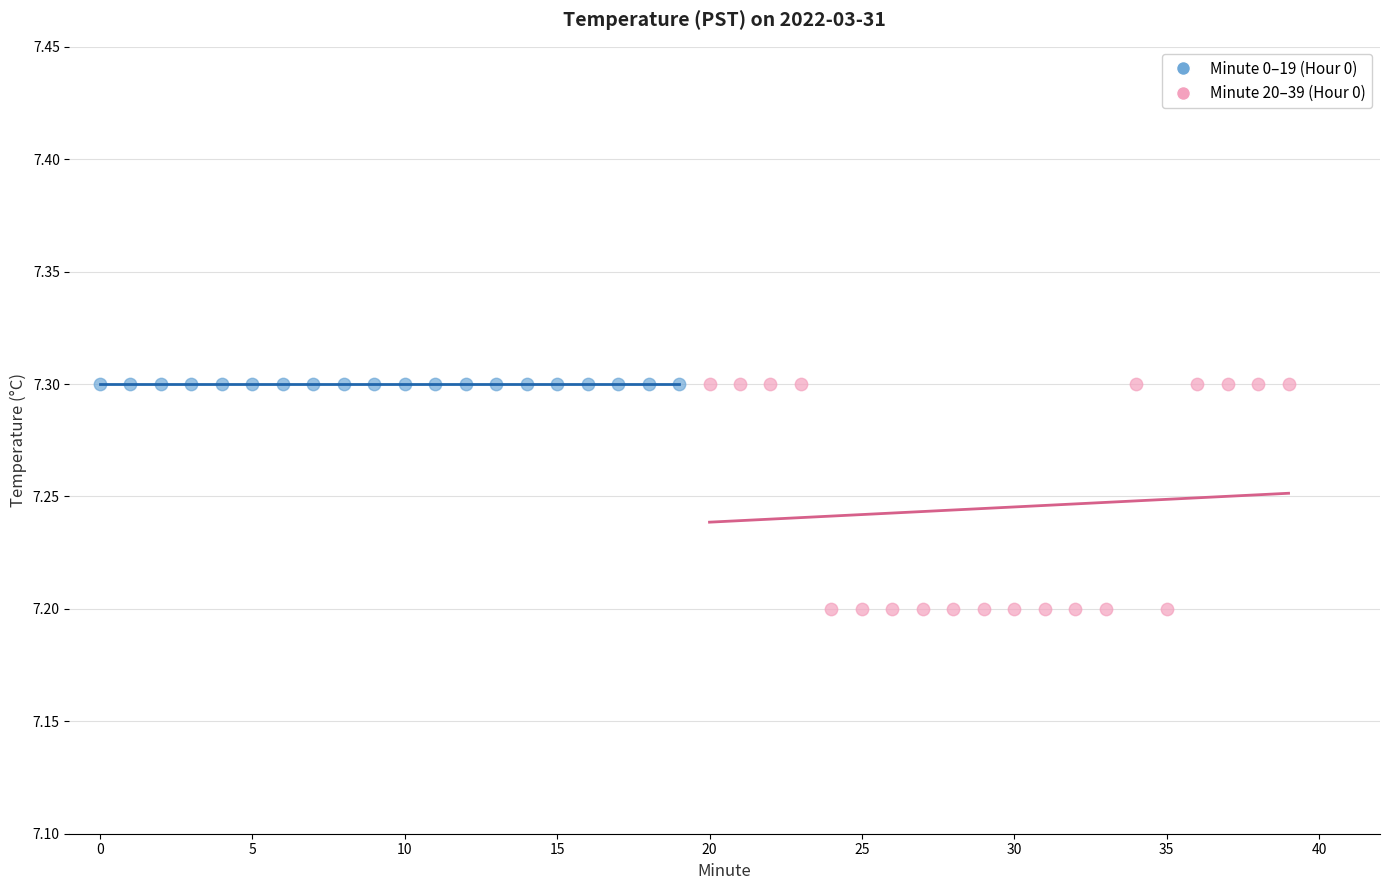

What are all the series names shown in the legend?

Minute 0–19 (Hour 0), Minute 20–39 (Hour 0)